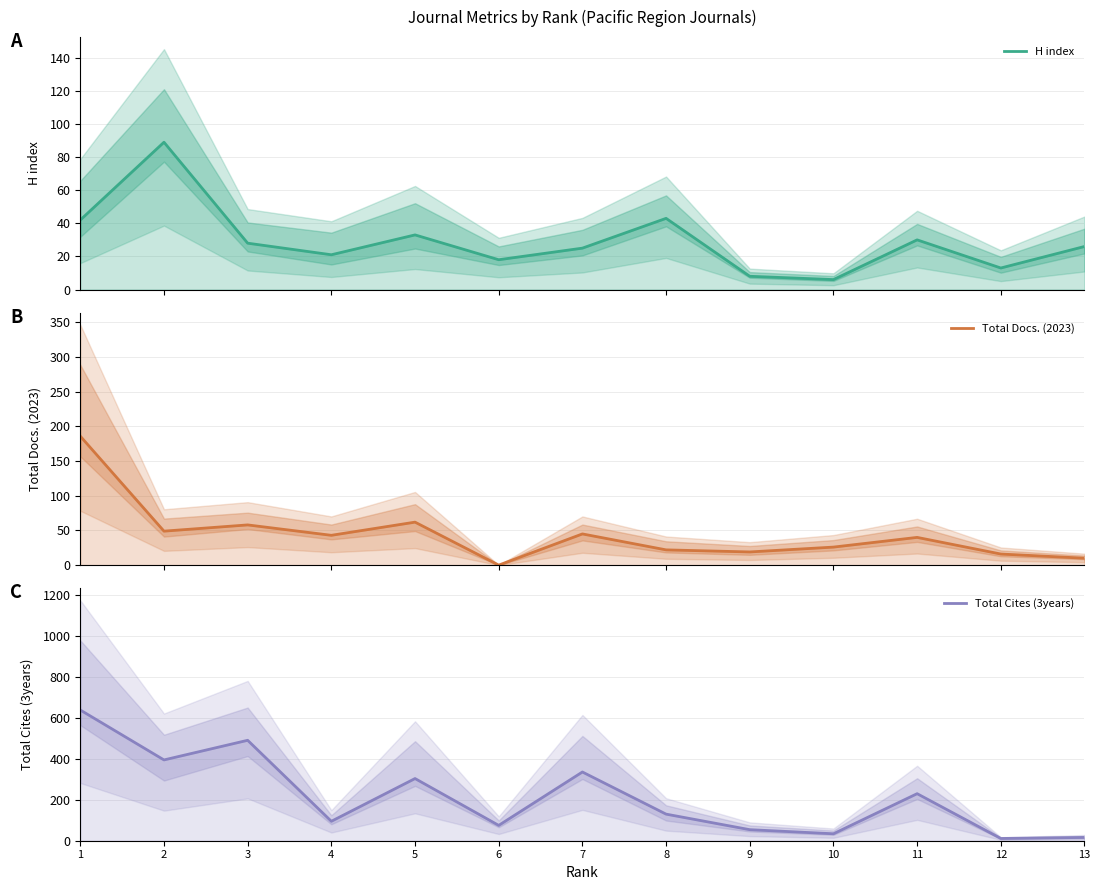

At which category does Total Cites (3years) reach its first local valley?

2